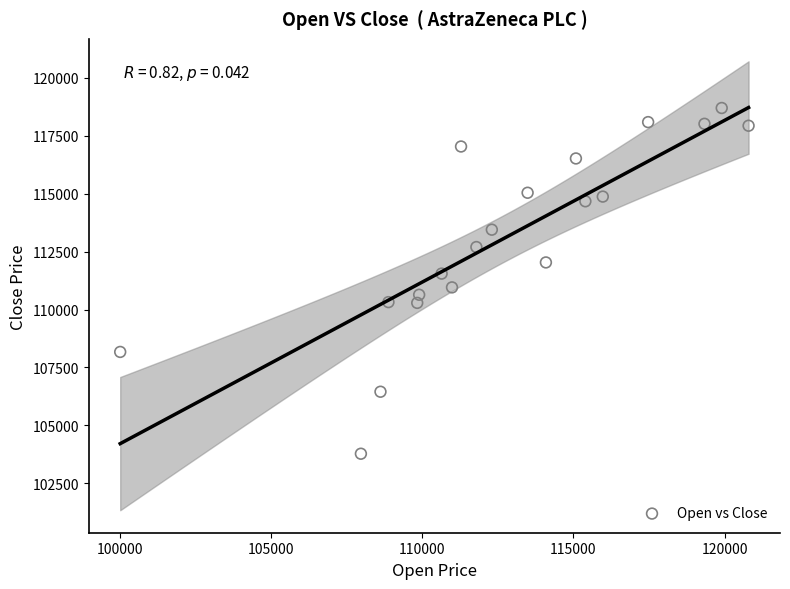

What is the range of Y values (max minus min)?

14923